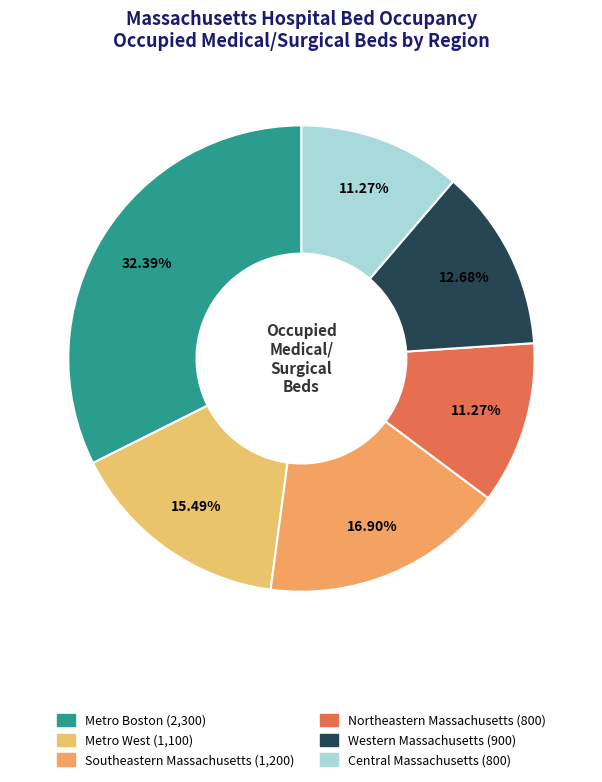

True or false: Northeastern Massachusetts accounts for 4% of the total.

False